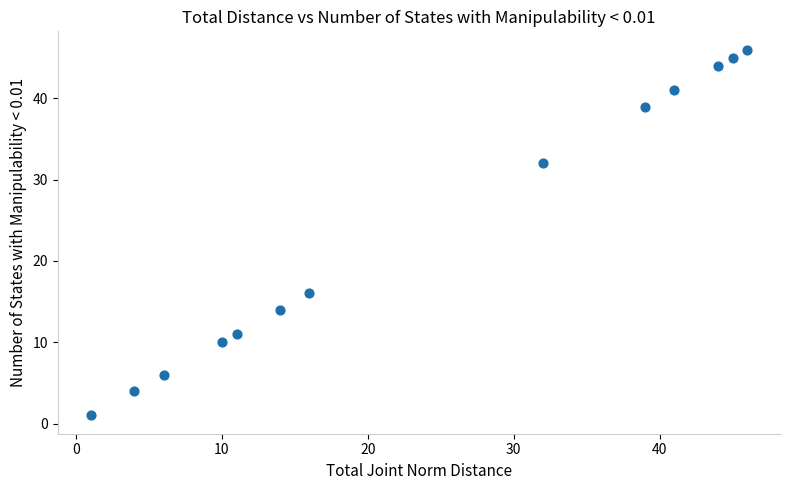

What Y value in the scatter plot is closest to 23?

16